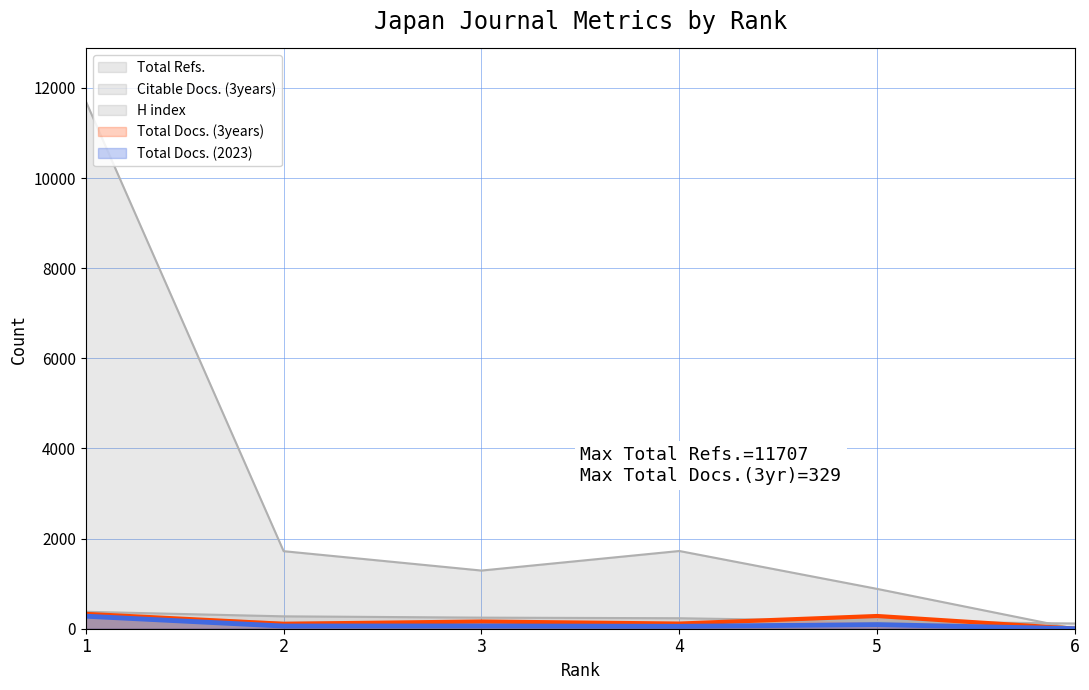

At how many categories does at least one series exceed 9340?

1